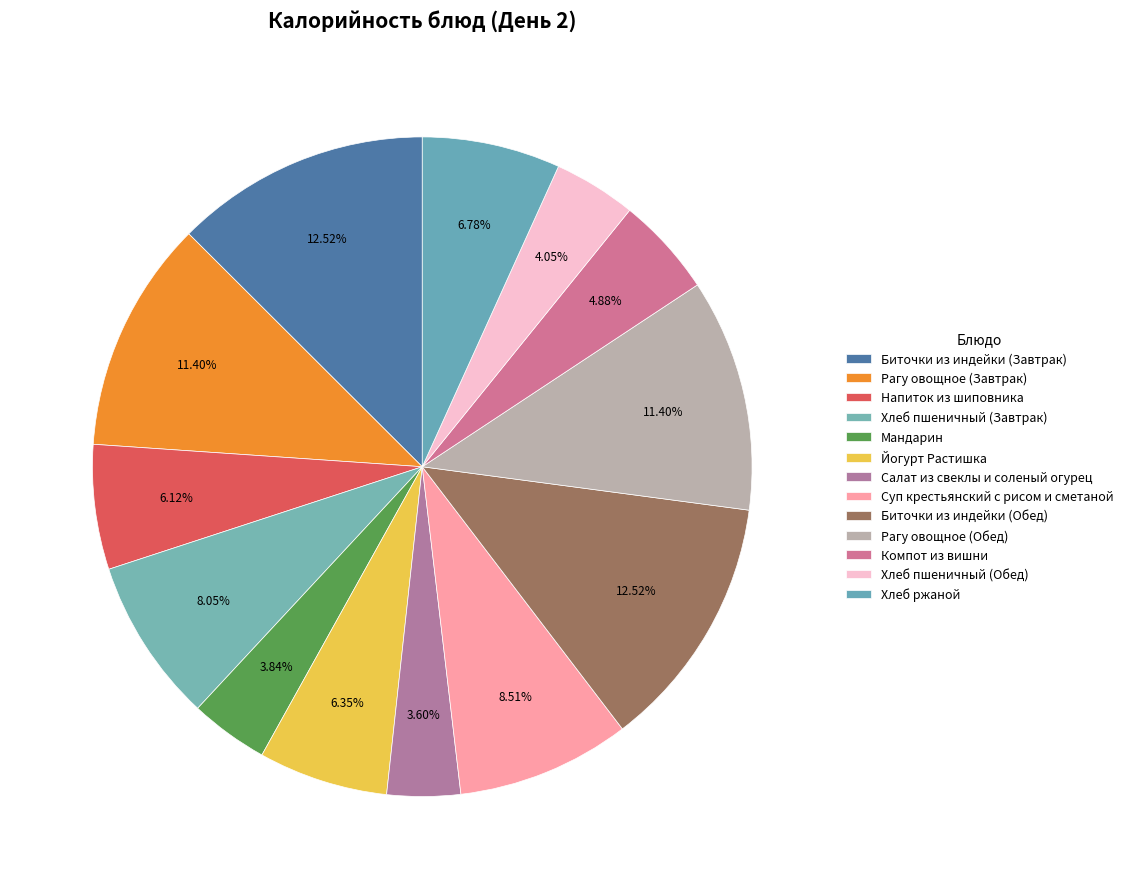

To the nearest percent, what percentage of the pie is Биточки из индейки (Обед)?

13%